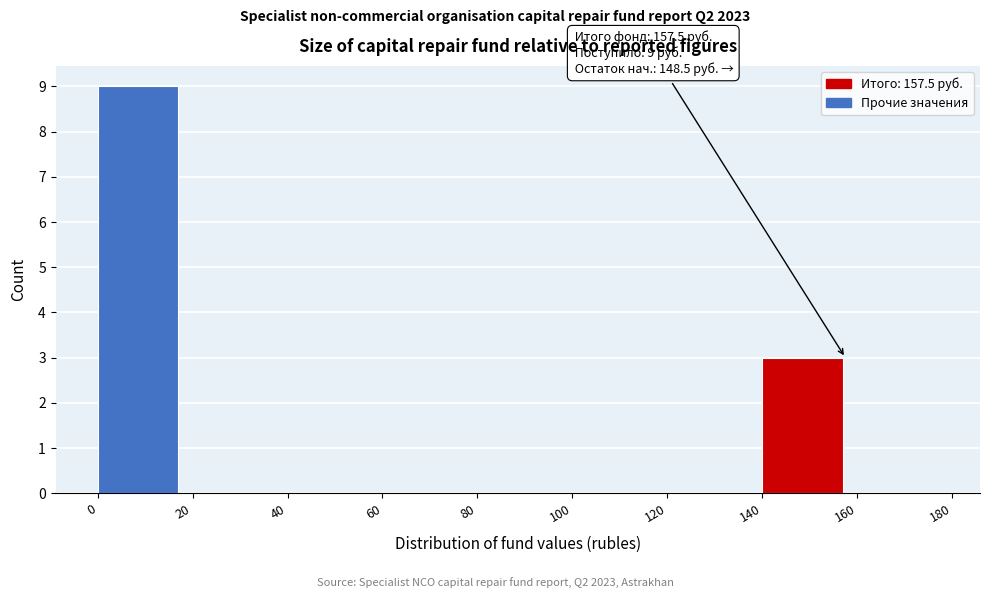

Which range on the x-axis has the tallest bar?

0 to 20